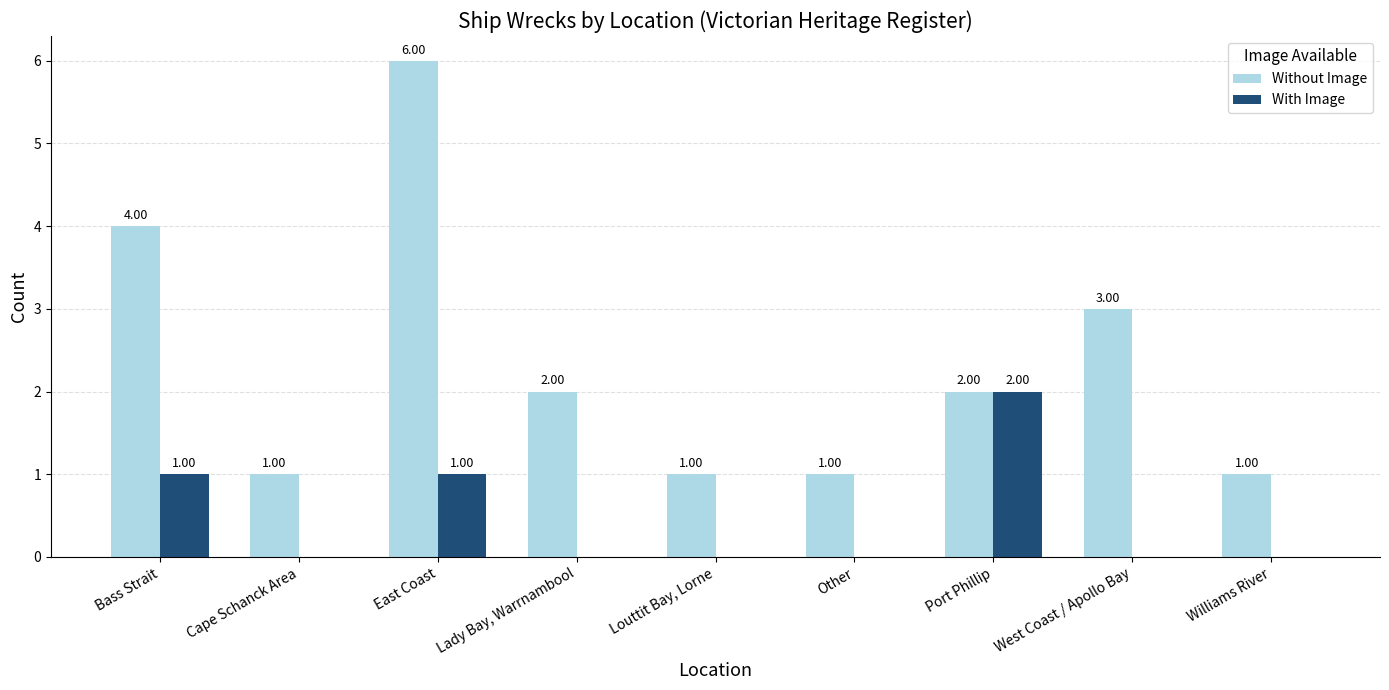

At which label does Without Image first exceed 2?

Bass Strait